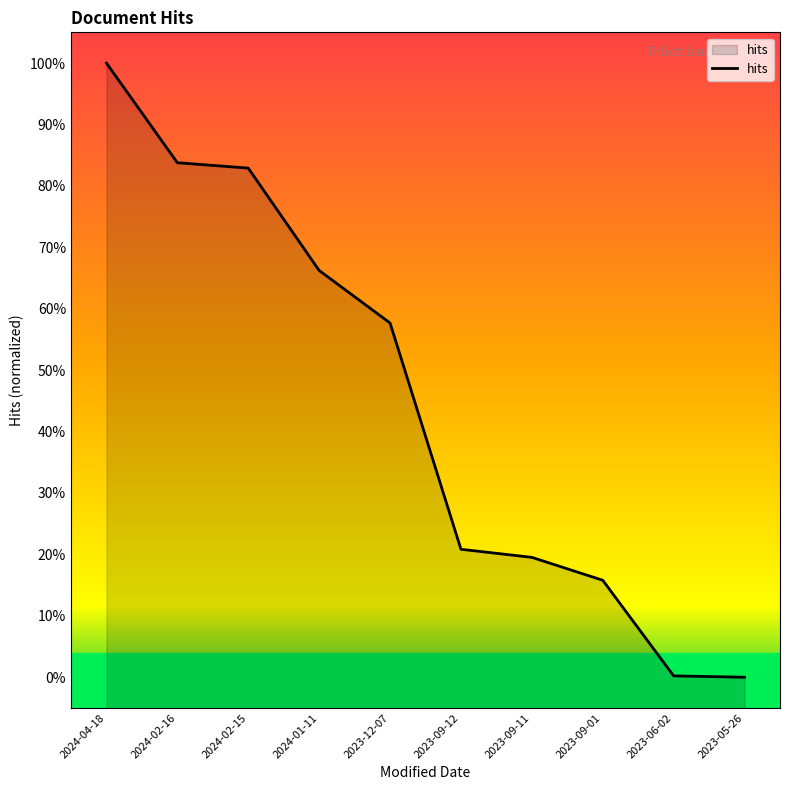

What is the difference between the values at 2024-02-15 and 2023-09-12?

62.1